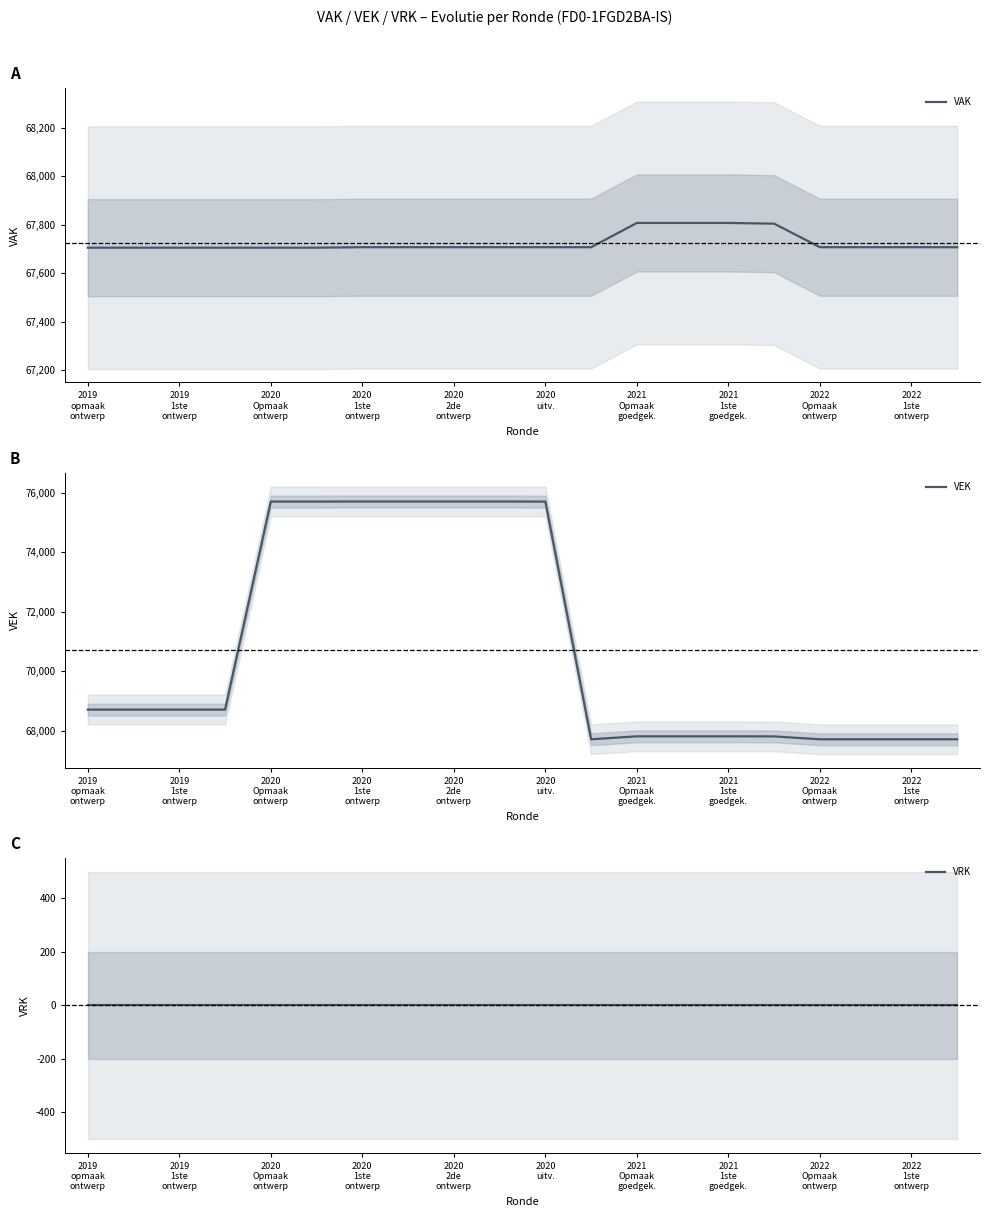

What are all the series names shown in the legend?

VAK, VEK, VRK